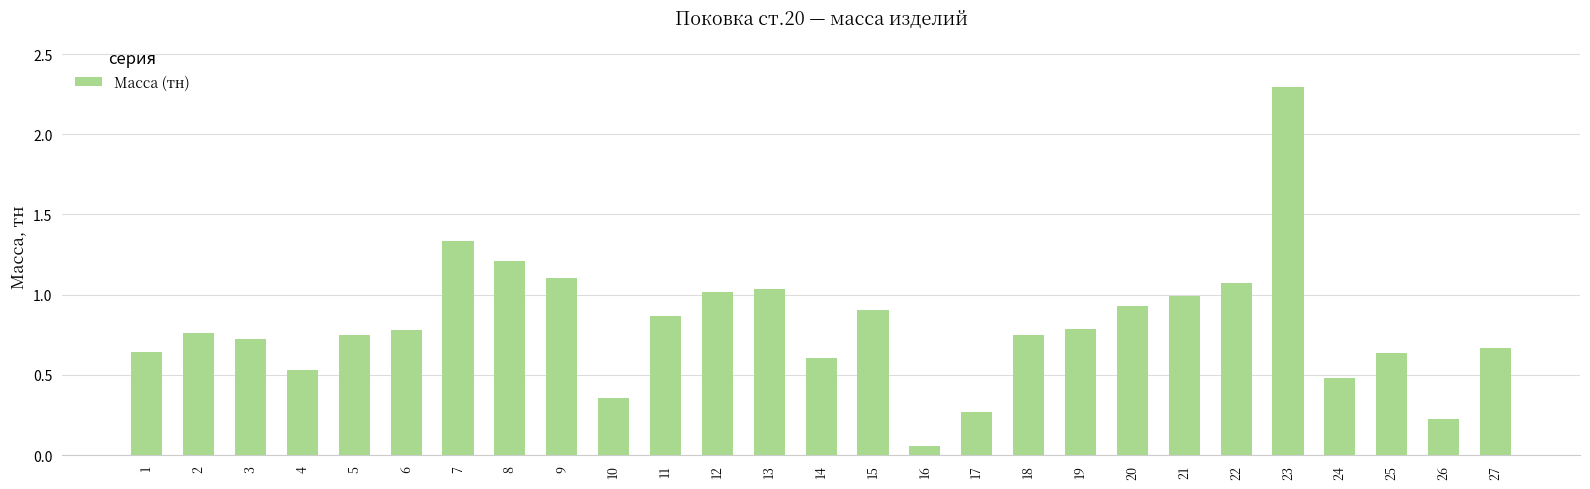

What is the sum of all values?

21.8